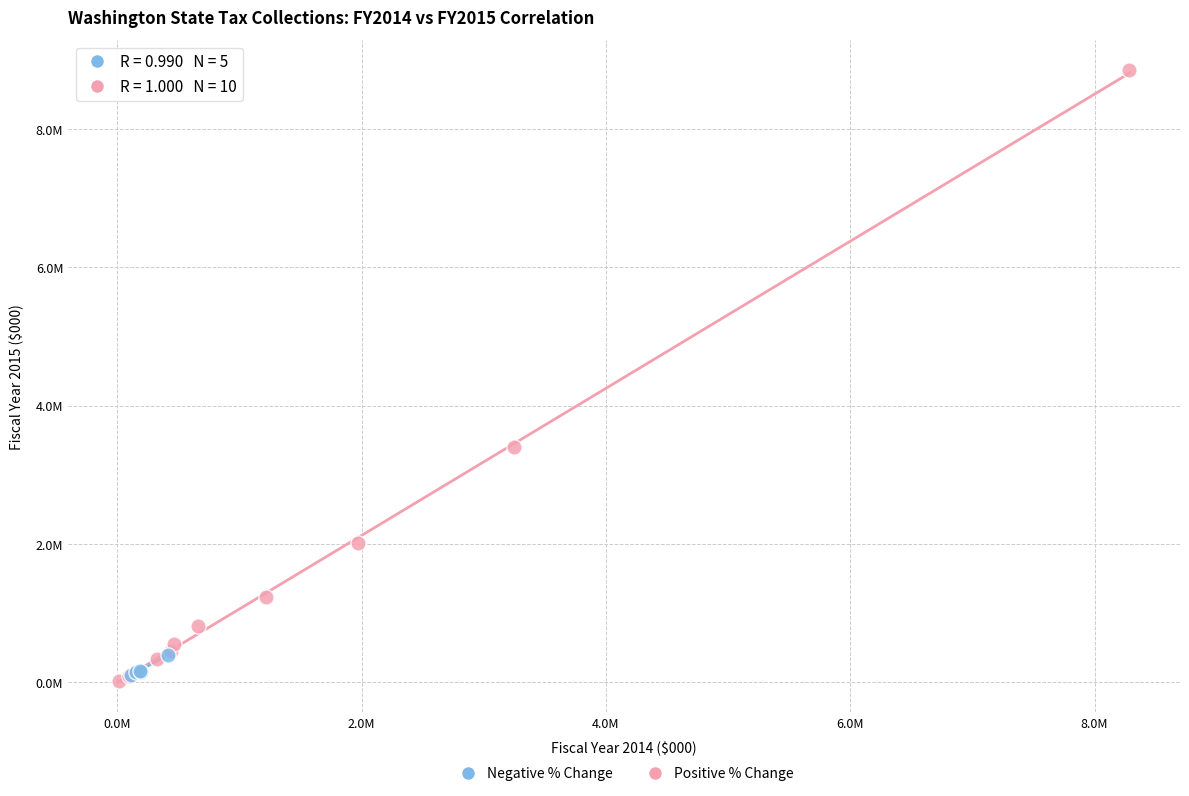

What are all the series names shown in the legend?

Negative % Change, Positive % Change